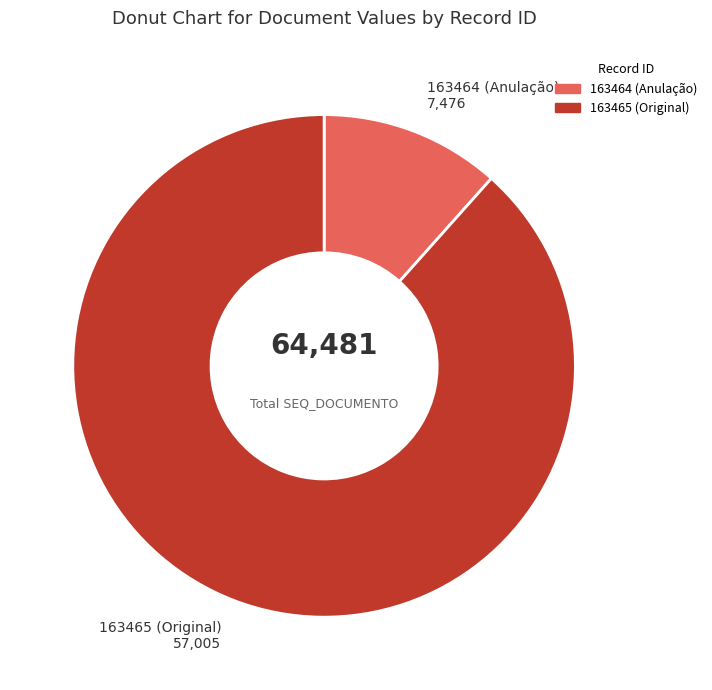

Rank the categories by value from highest to lowest.

163465 (Original), 163464 (Anulação)